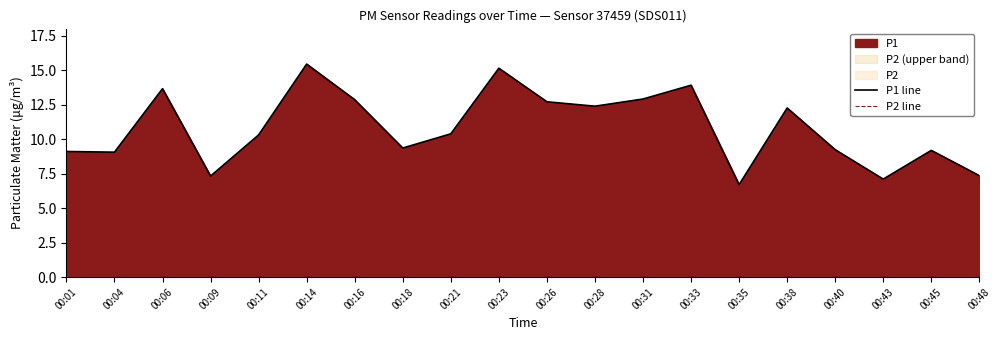

Does the chart have visible grid lines?

No